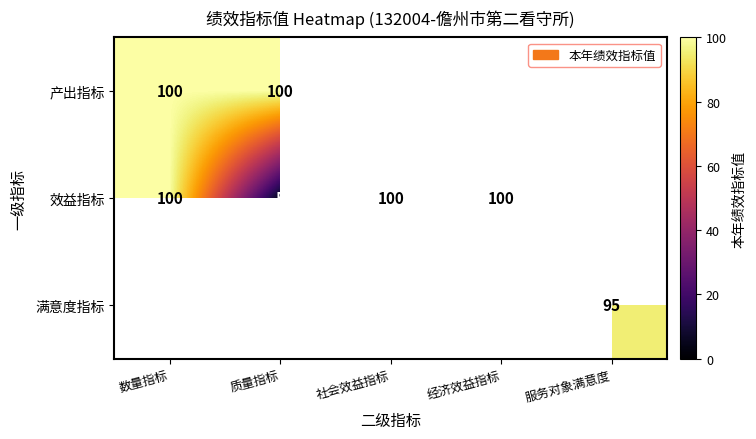

Is it true that 效益指标 equals 160 at 数量指标?

False